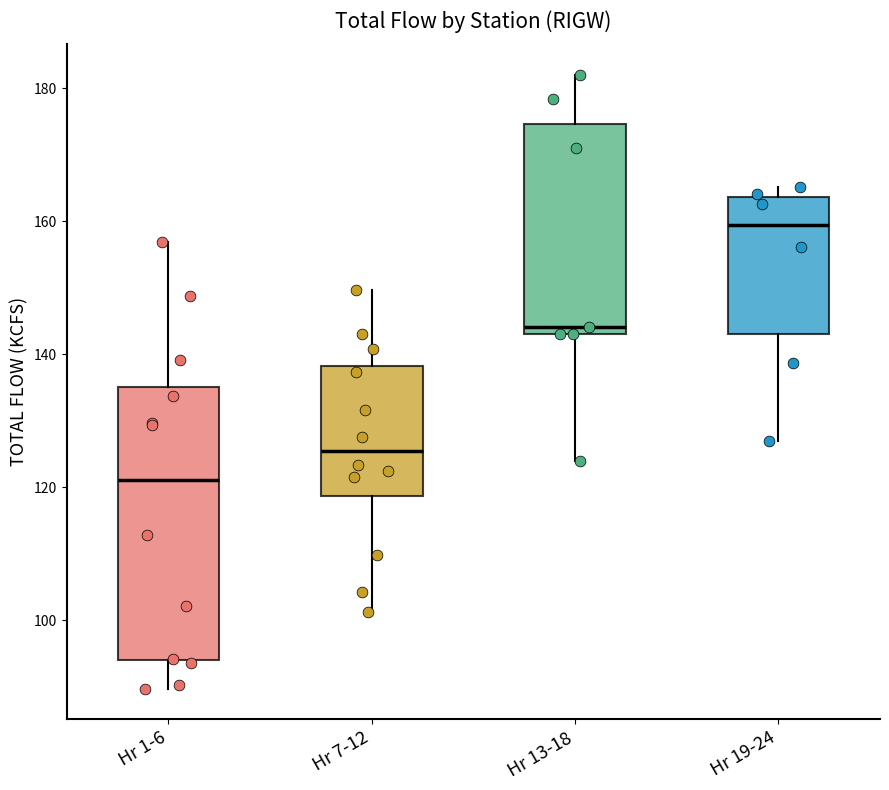

Reading left to right, transcribe this box plot: for each box, give where its median line is, the range the box spans, and where its two whiskers end, as read against the y-axis. The values are not printed on the chart, so give them approximately, as read against the axis.

Hr 1-6: median 122, box 94 to 136, whiskers 90 to 156
Hr 7-12: median 126, box 118 to 138, whiskers 102 to 150
Hr 13-18: median 144 (just above the box's lower edge), box 144 to 174, whiskers 124 to 182
Hr 19-24: median 160, box 144 to 164, whiskers 128 to 166